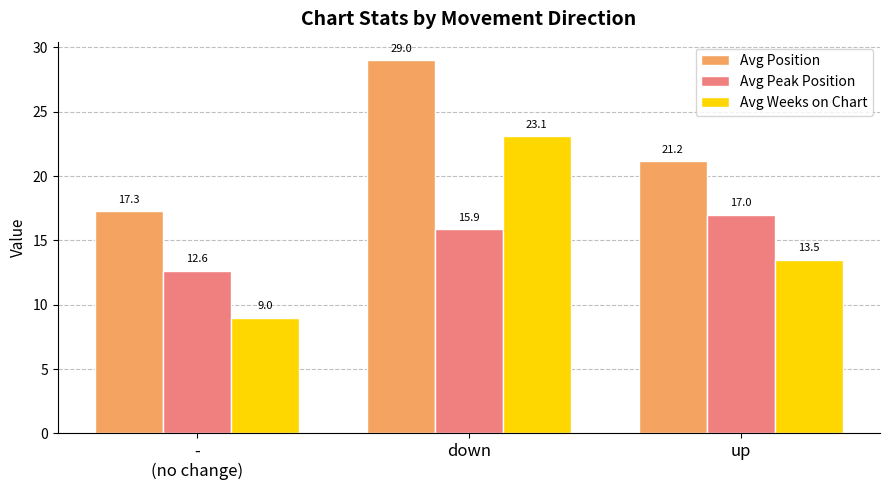

What is the sum of all Avg Position values?

67.4